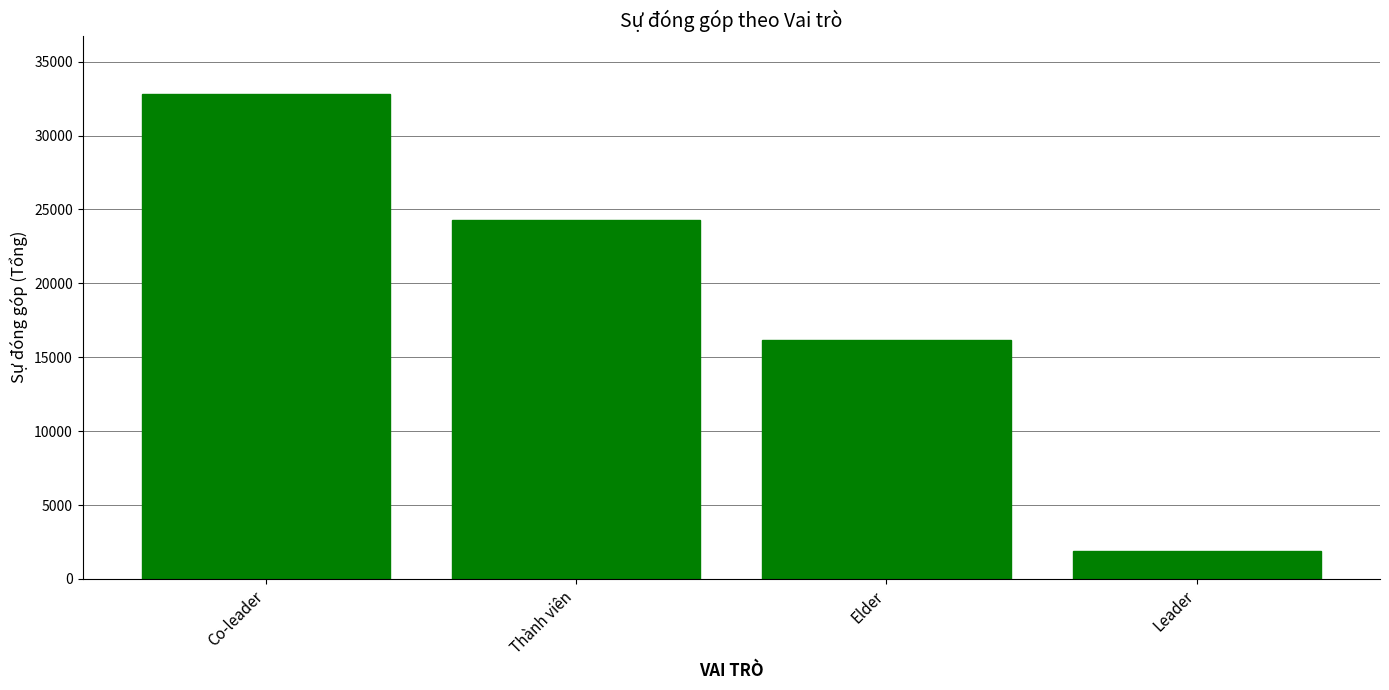

How many values are between 16195 and 32831?

3